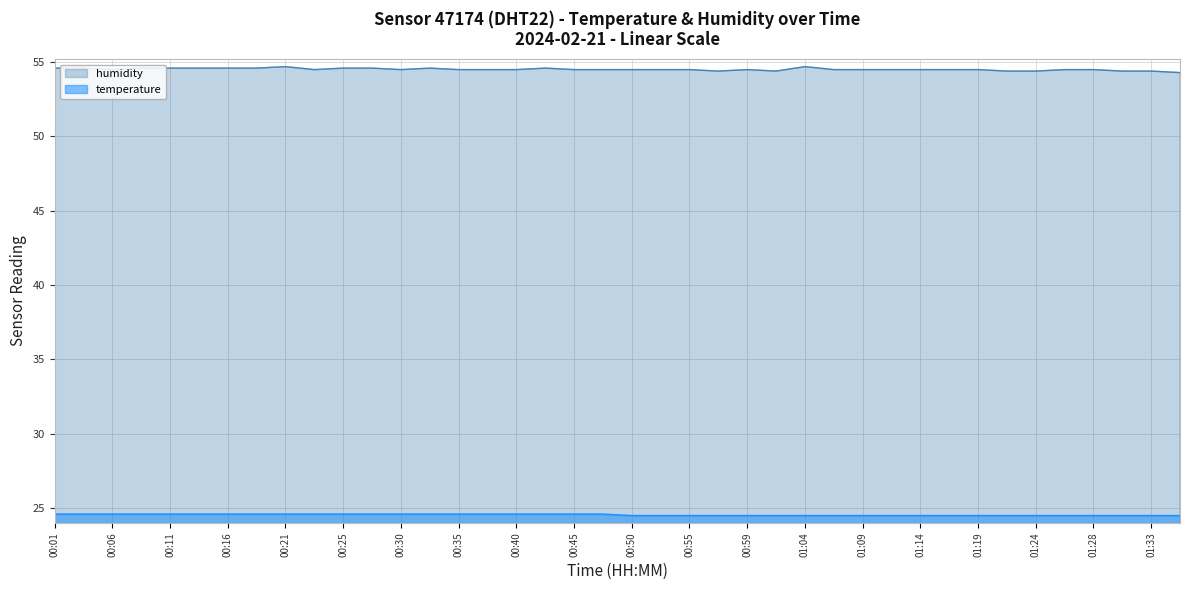

What is the maximum value shown in the chart?

54.7